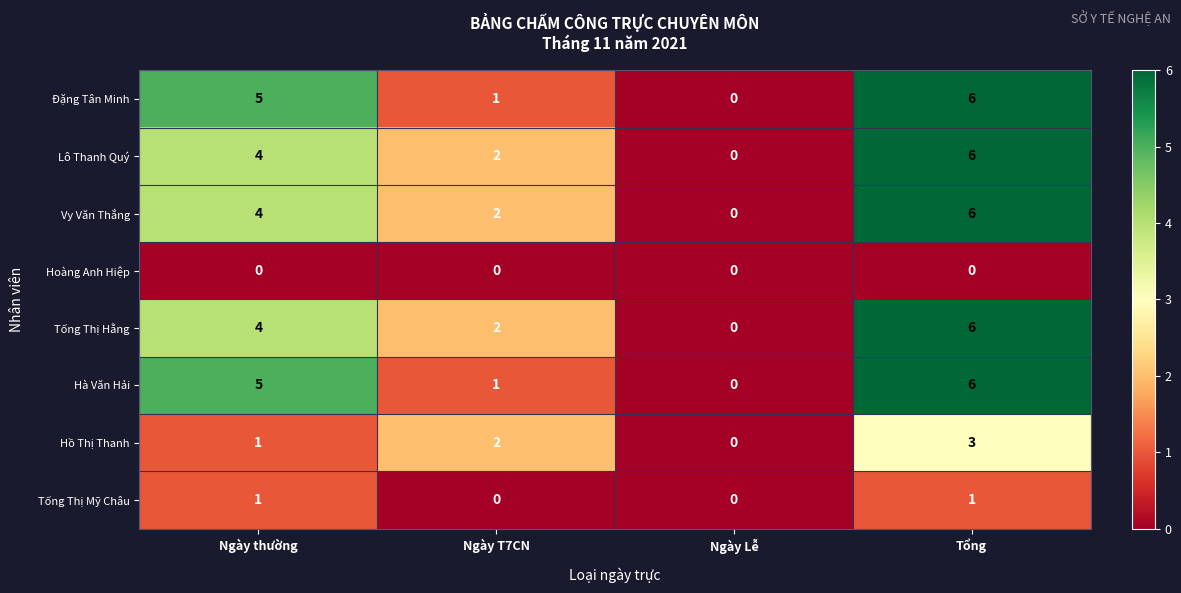

How many Đặng Tân Minh values are between 1 and 6?

3